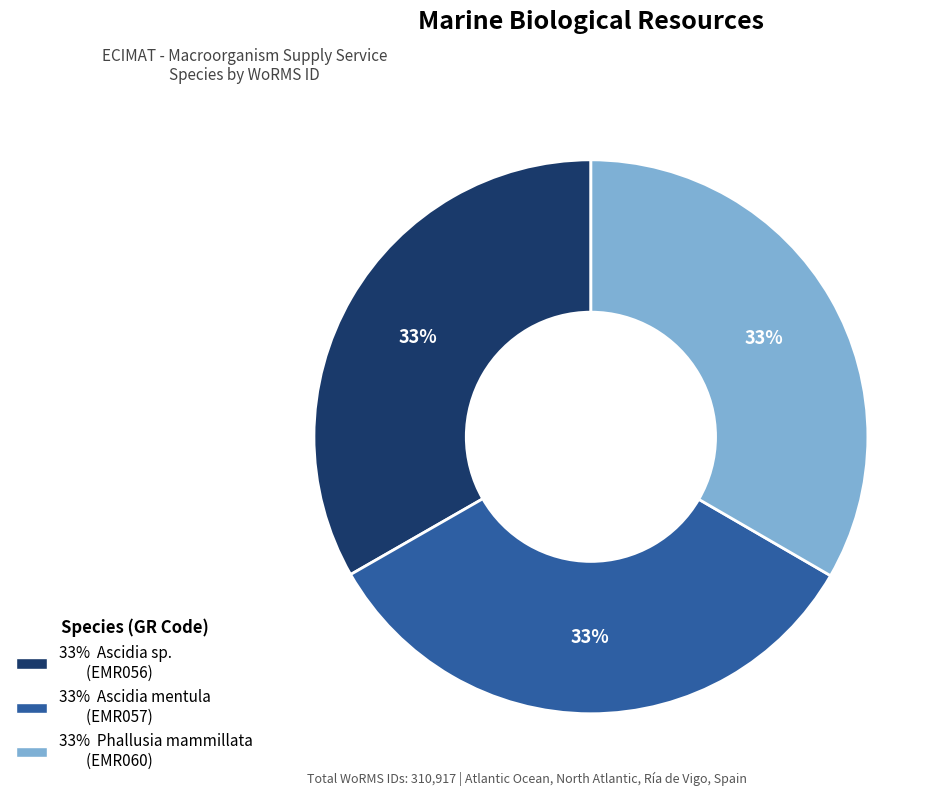

Count the number of slices in the pie.

3